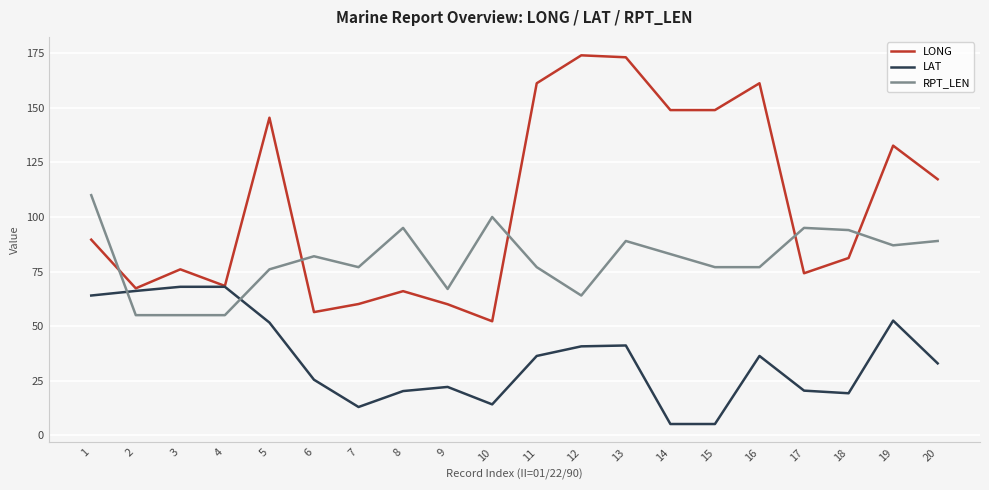

What are all the series names shown in the legend?

LONG, LAT, RPT_LEN